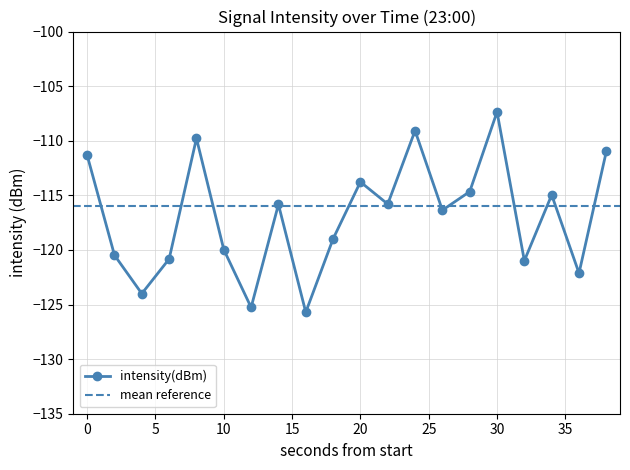

Which category has the highest value across all series?

30